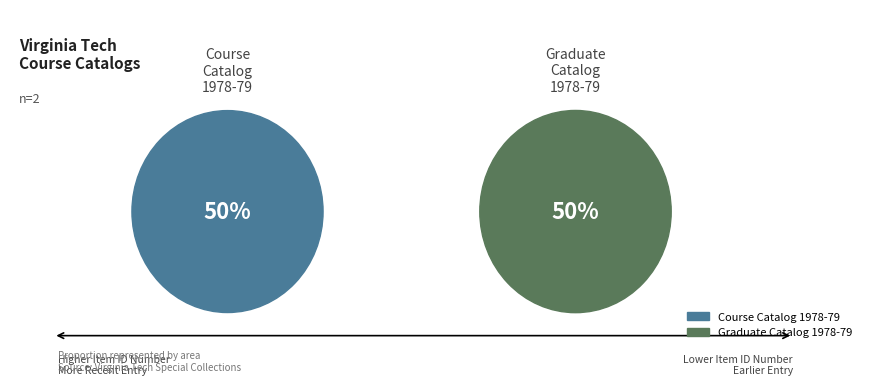

How many slices are in this pie chart?

2